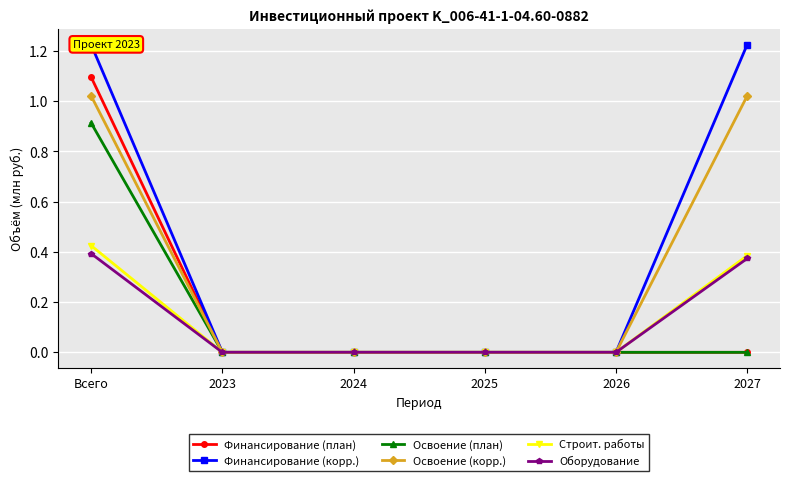

At which label does Строит. работы reach its peak?

Всего